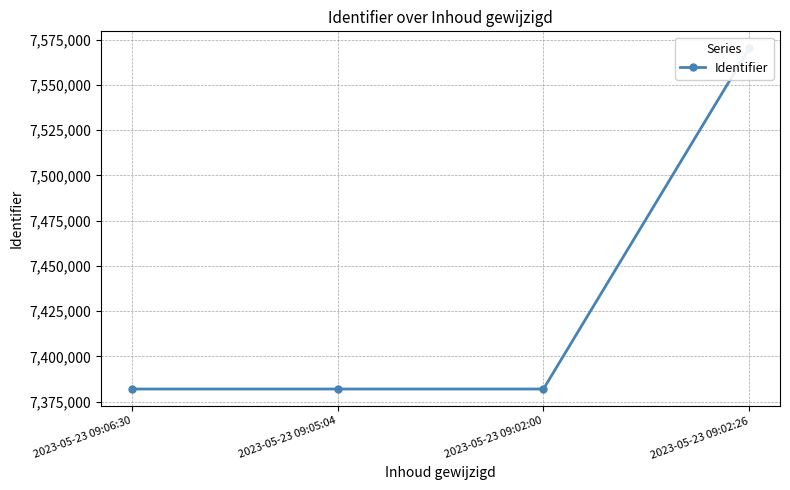

What is the change in value from 2023-05-23 09:06:30 to 2023-05-23 09:05:04?

+2